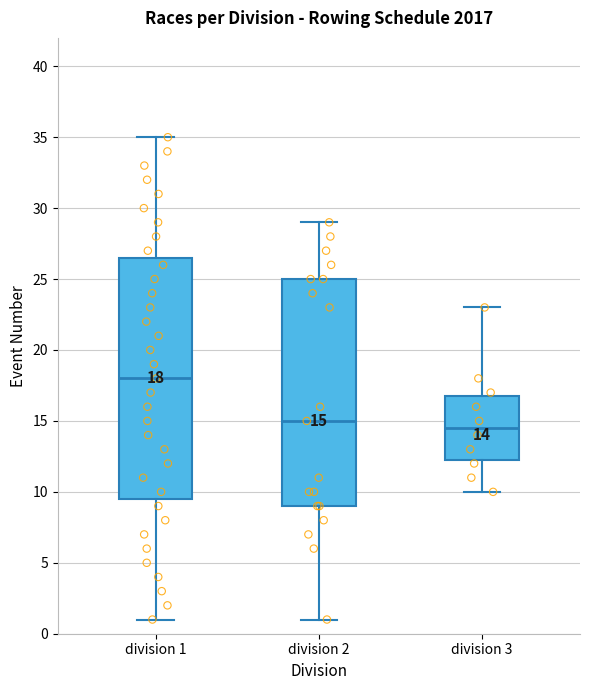

Which box has the lowest median line?

division 3